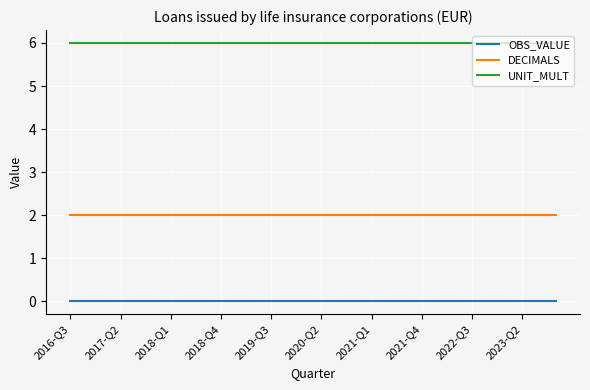

List the series in order of their peak value, highest first.

UNIT_MULT, DECIMALS, OBS_VALUE